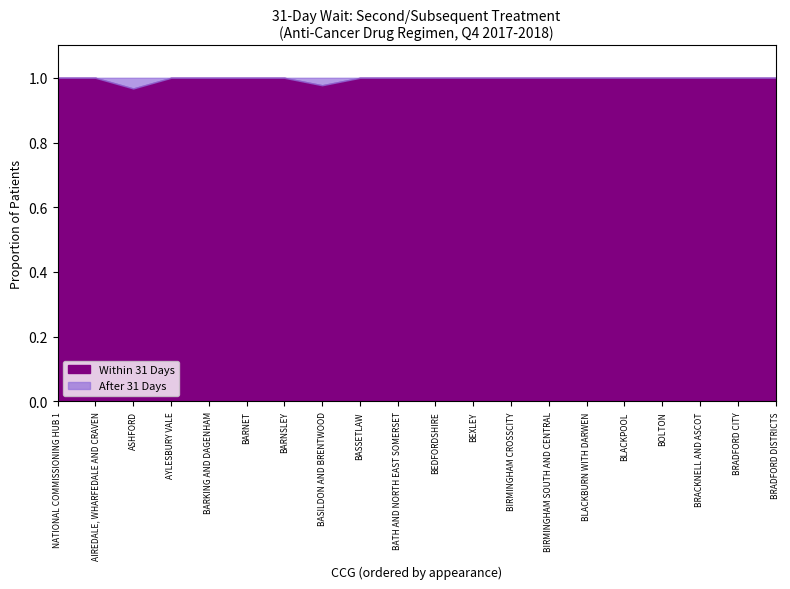

At how many categories does at least one series exceed 0?

20